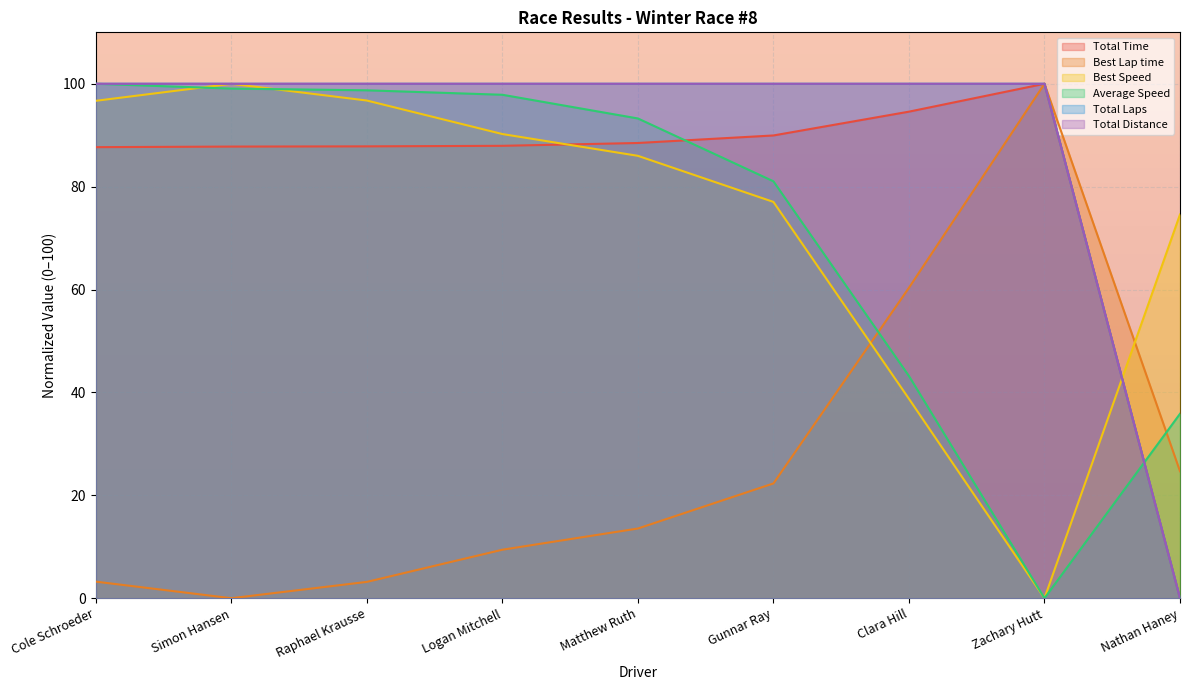

Where is the first local maximum for Best Lap time?

Zachary Hutt